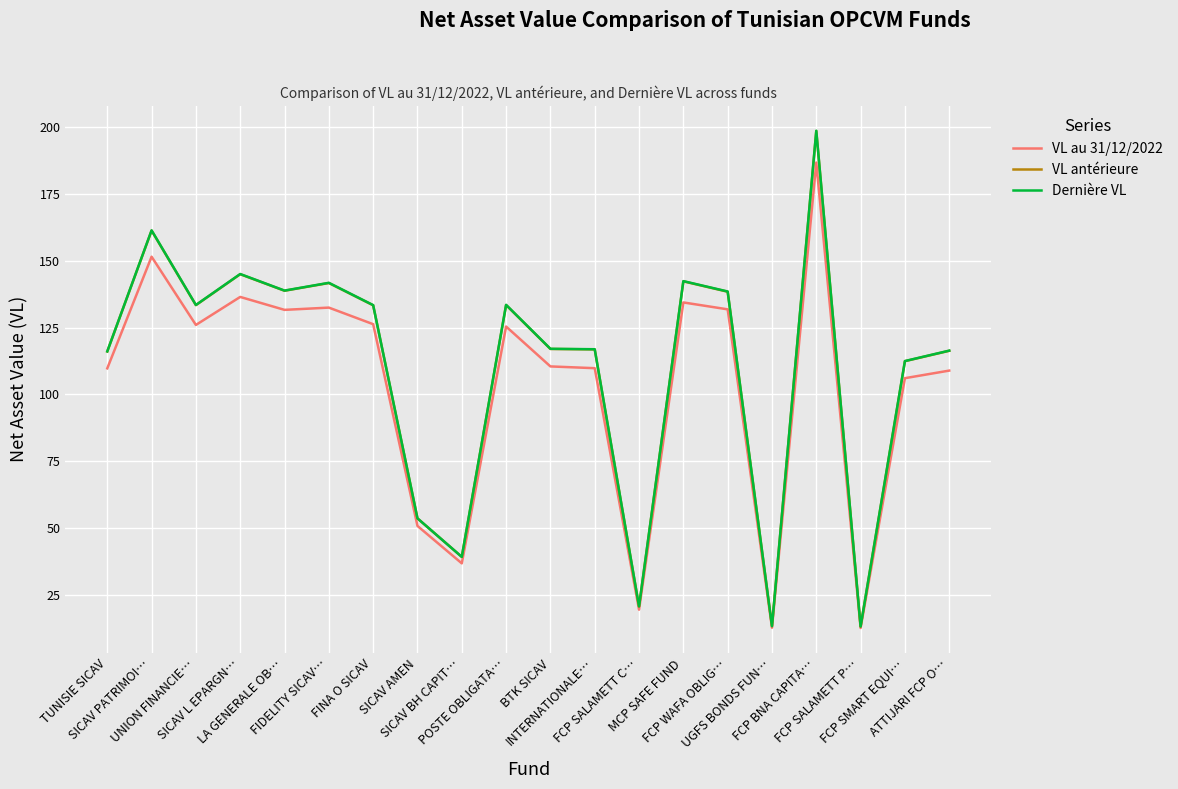

What are all the series names shown in the legend?

VL au 31/12/2022, VL antérieure, Dernière VL